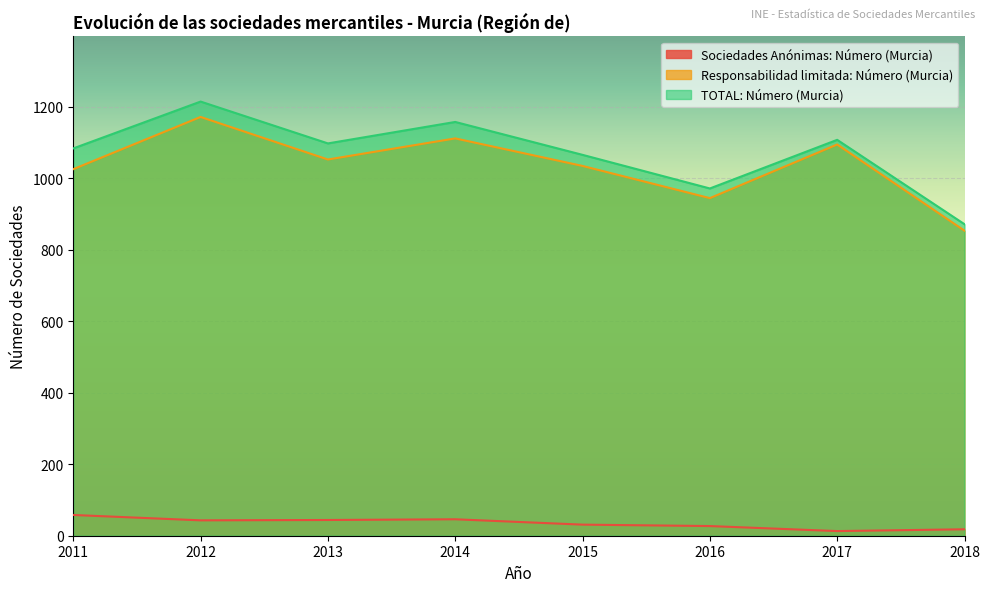

How many values in the Responsabilidad limitada: Número (Murcia) series are below 1052?

4